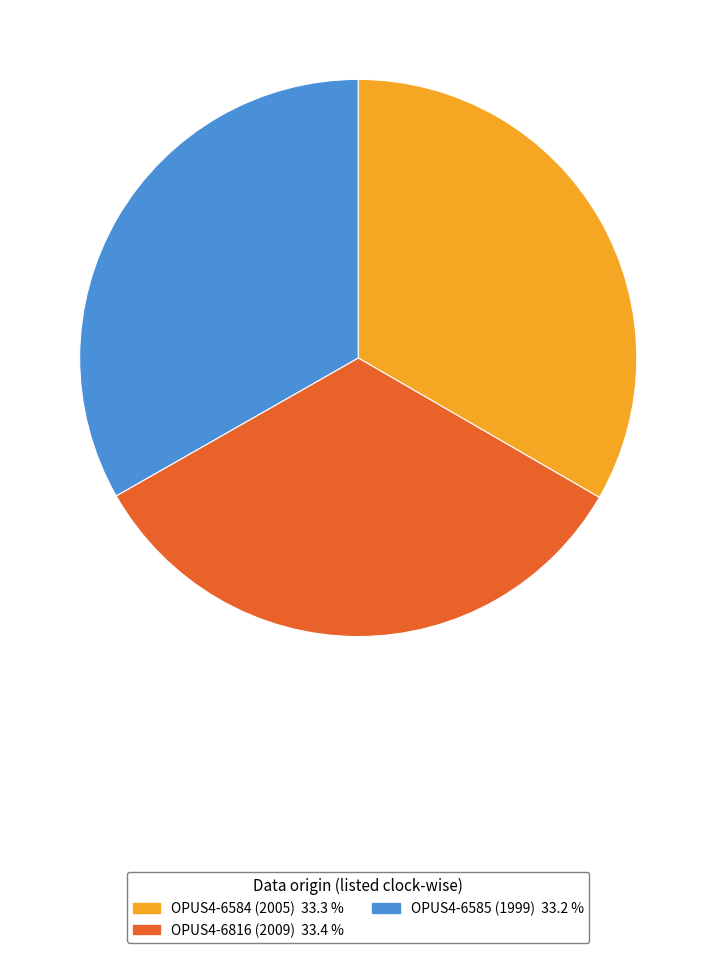

Combined, do OPUS4-6584 (2005) and OPUS4-6585 (1999) account for over 50%?

Yes